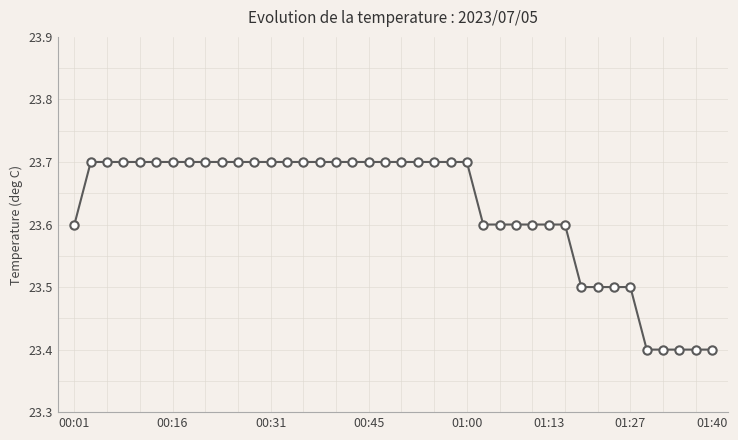

What is the difference between the second highest and second lowest values?

0.3